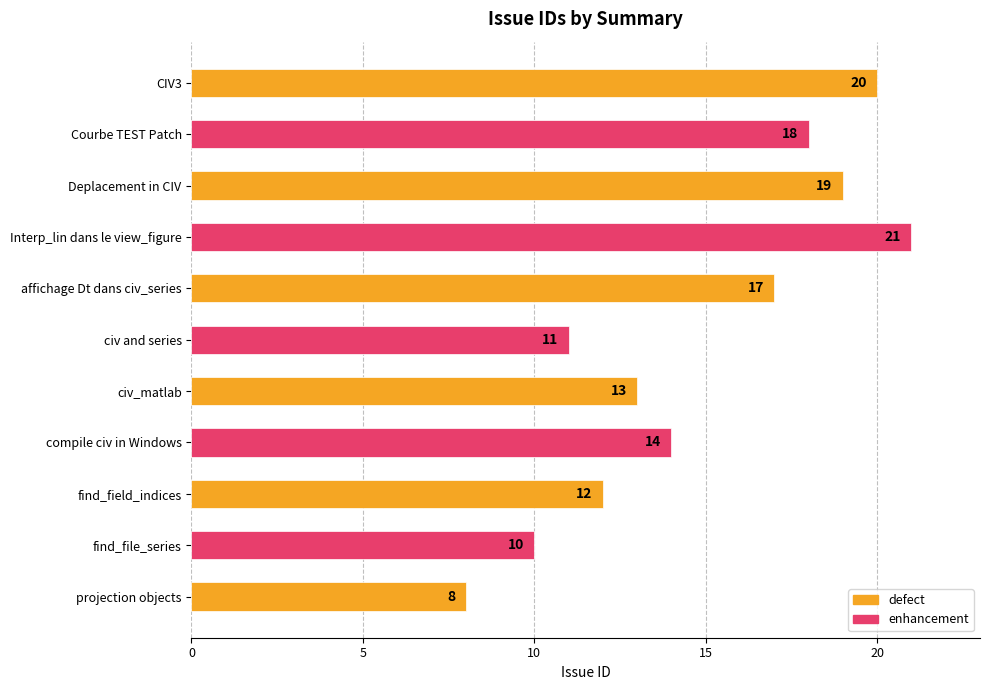

What is the maximum value shown in the chart?

21